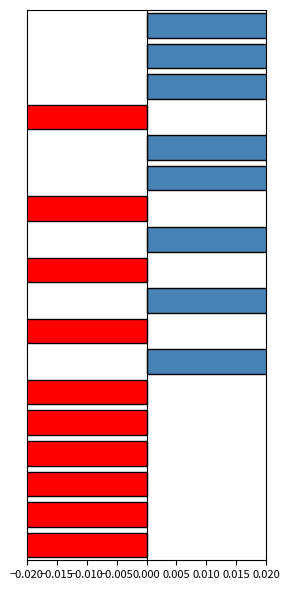

Which category has the highest value across all series?

17